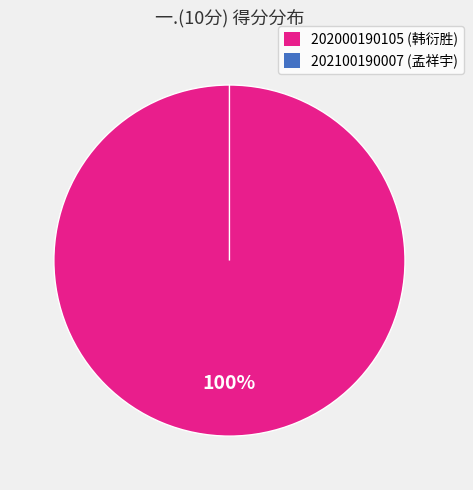

What portion of the pie excludes 202100190007?

100.0%